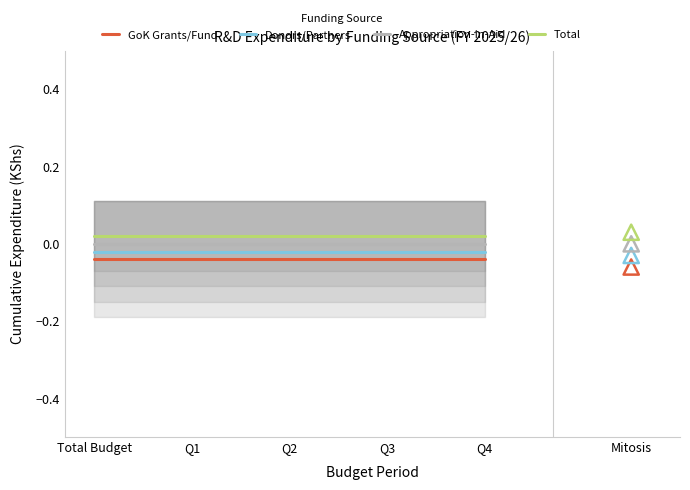

What are all the series names shown in the legend?

GoK Grants/Fund, Donors/Partners, Appropriation-in-Aid, Total